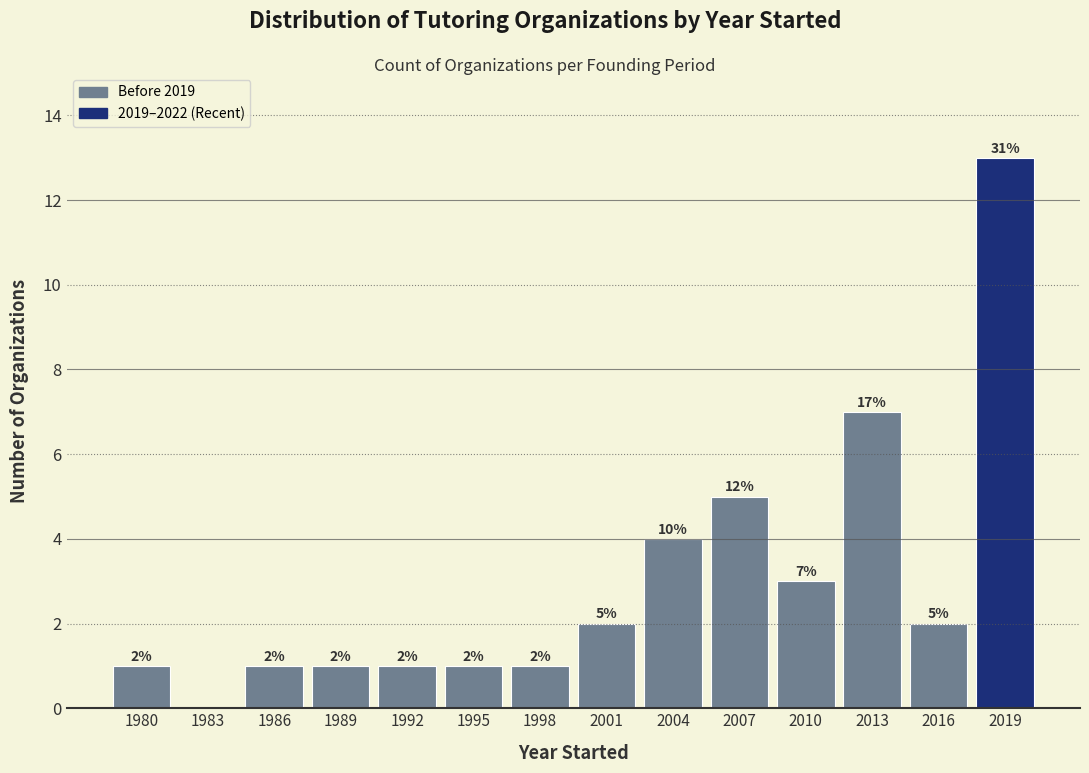

Reading right to left, extract all data points from this chart.

2019=13	2016=2	2013=7	2010=3	2007=5	2004=4	2001=2	1998=1	1995=1	1992=1	1989=1	1986=1	1983=0	1980=1